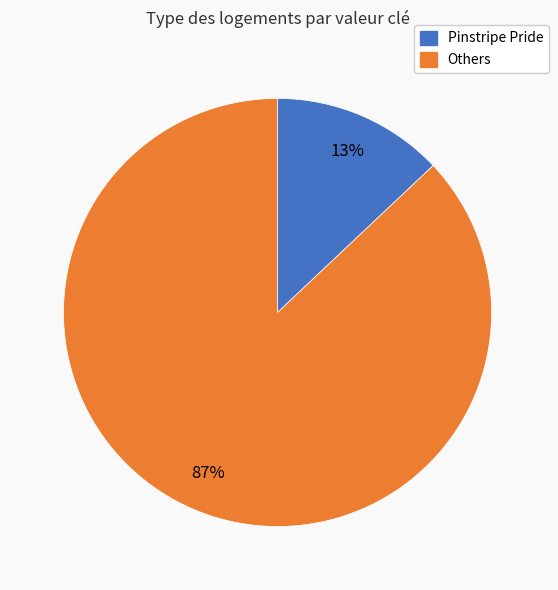

Does any single category account for the majority?

Yes